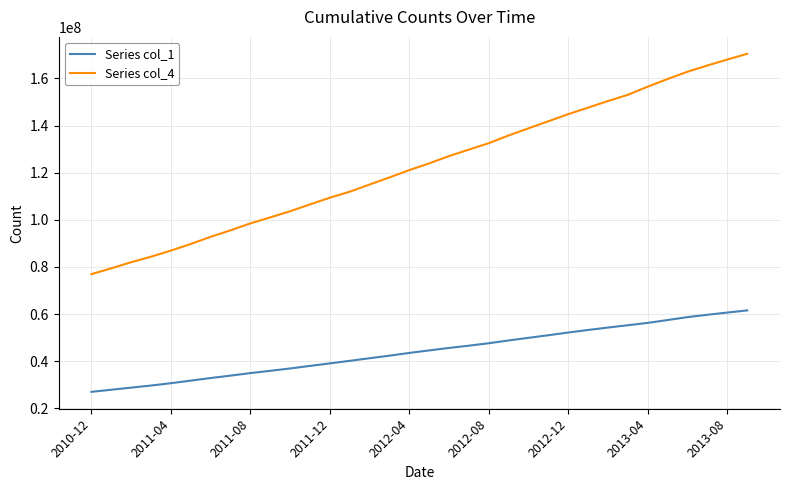

What is the lowest value of the Series col_1 series?

26970014